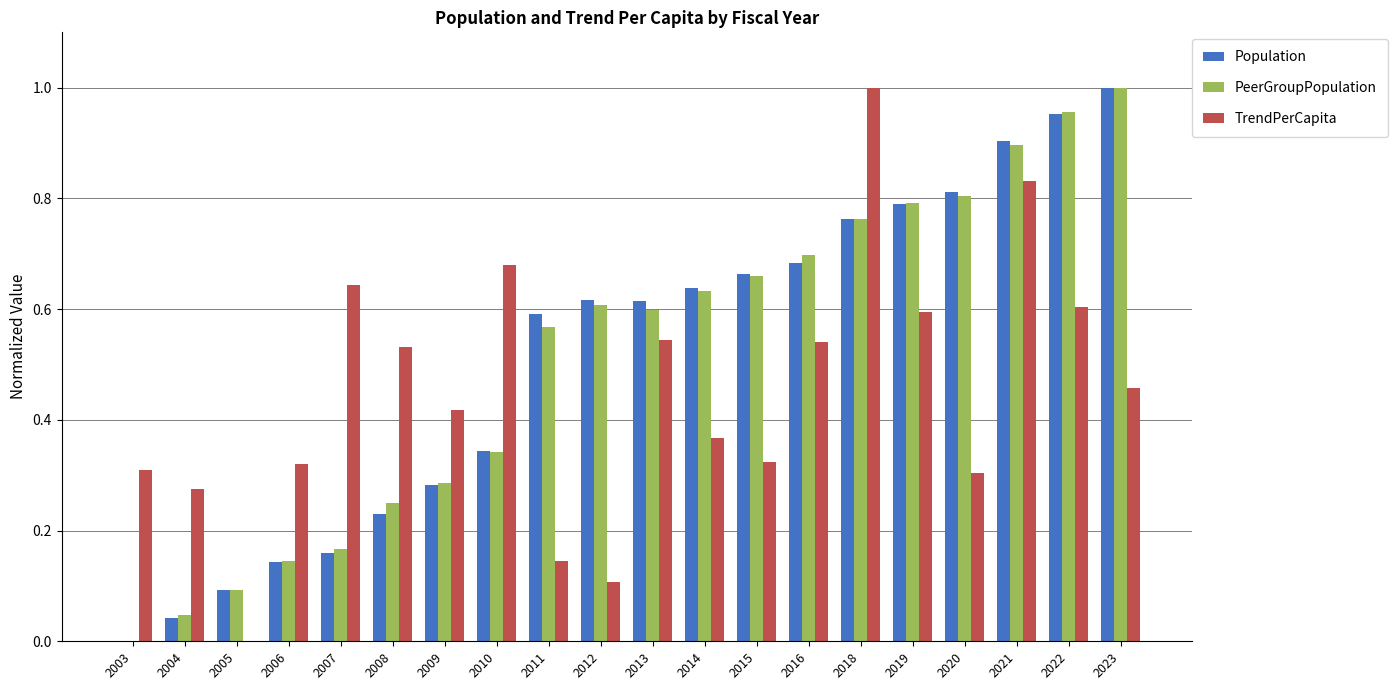

The TrendPerCapita series shows 0.5 at 2006. True or false?

False